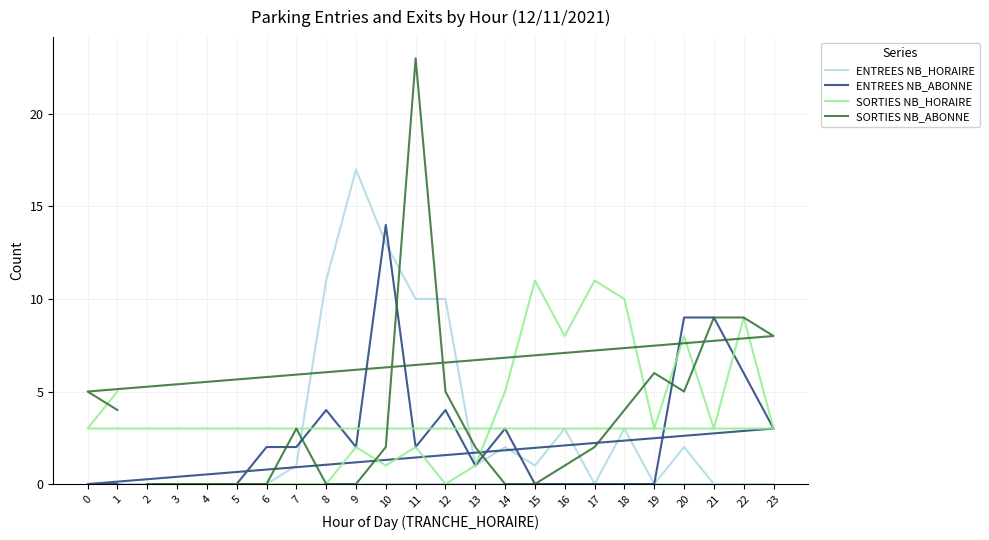

How many data points in ENTREES NB_HORAIRE are less than 1?

12